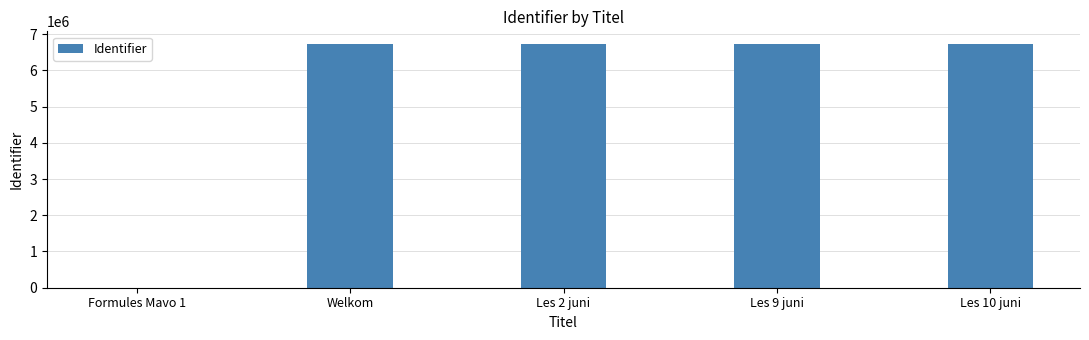

The chart shows a value of 6732215 at Les 2 juni. True or false?

True